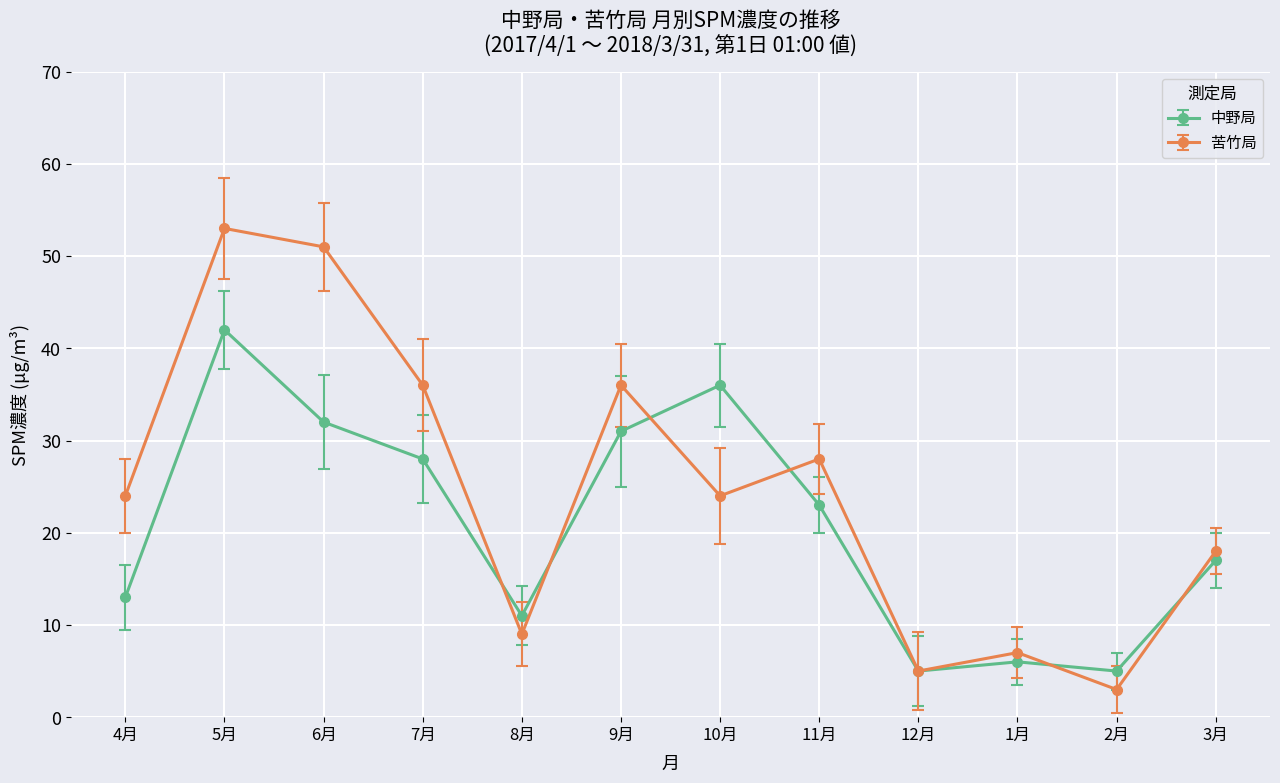

How many values in the 中野局 series are below 23?

6